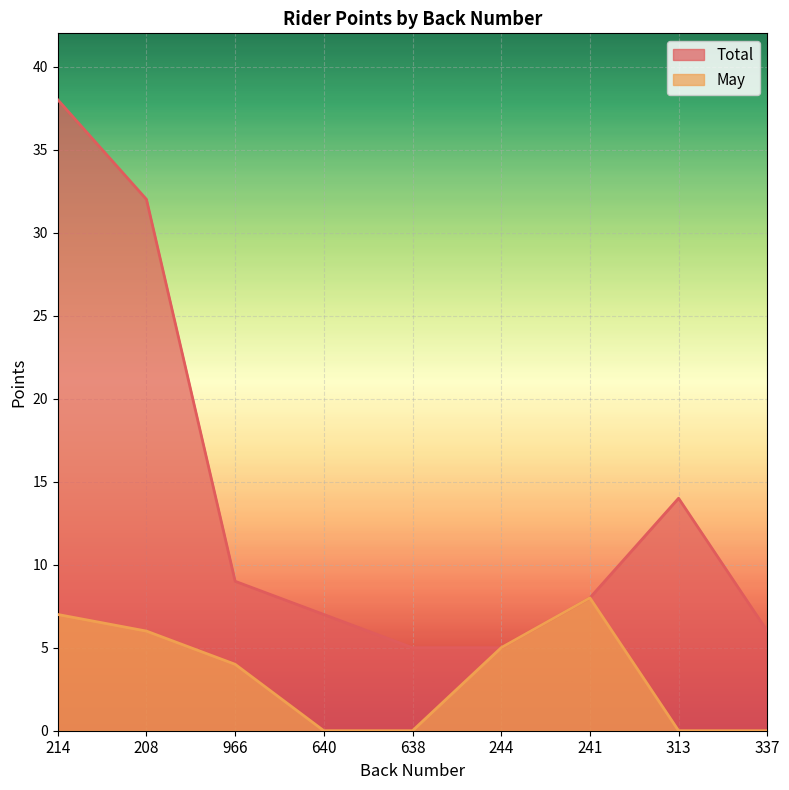

What is the sum of the Total values at 208 and 638?

37